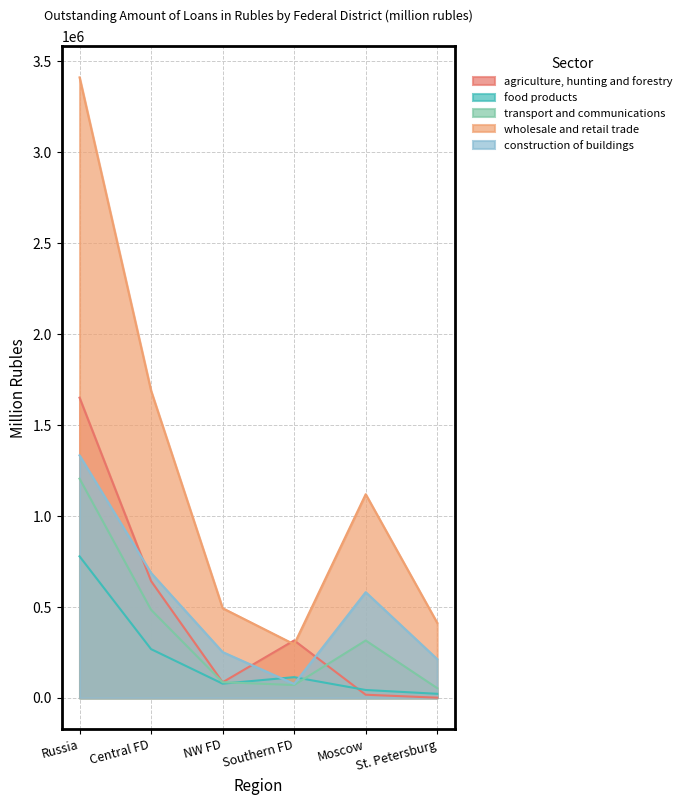

What is the greatest value displayed?

3412507